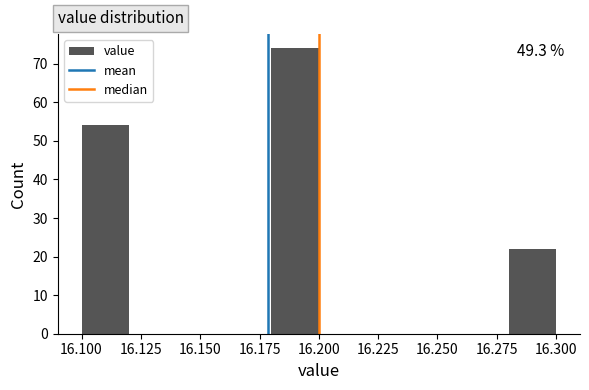

Which range on the x-axis has the tallest bar?

16.18 to 16.20